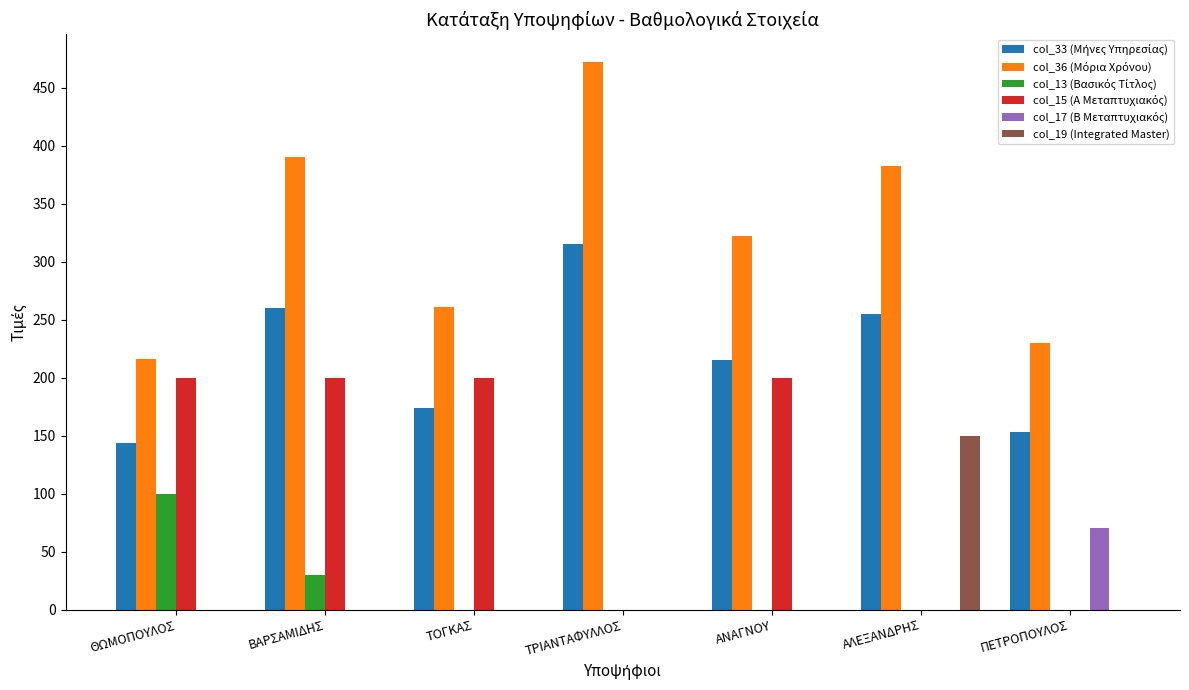

The value of col_19 (Integrated Master) at ΤΡΙΑΝΤΑΦΥΛΛΟΣ is 0.0. True or false?

True